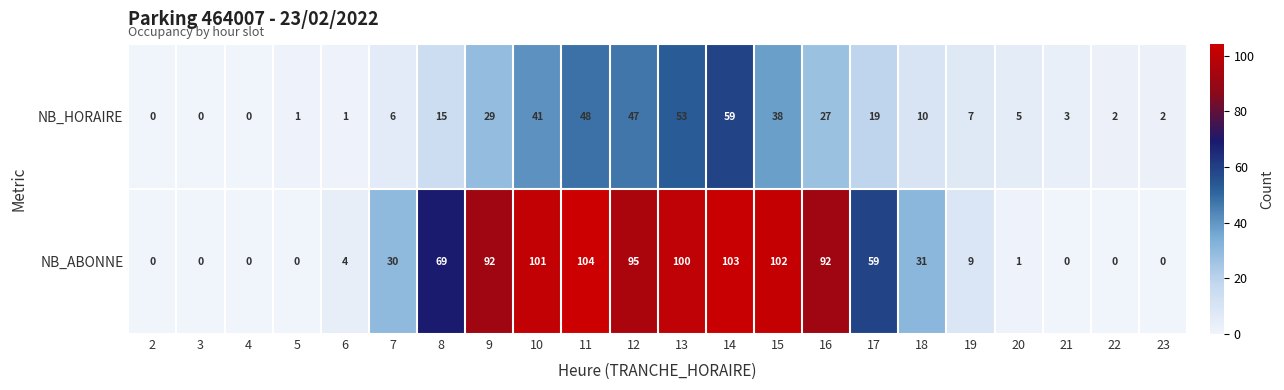

True or false: NB_HORAIRE has a value of 2 at 23.

True